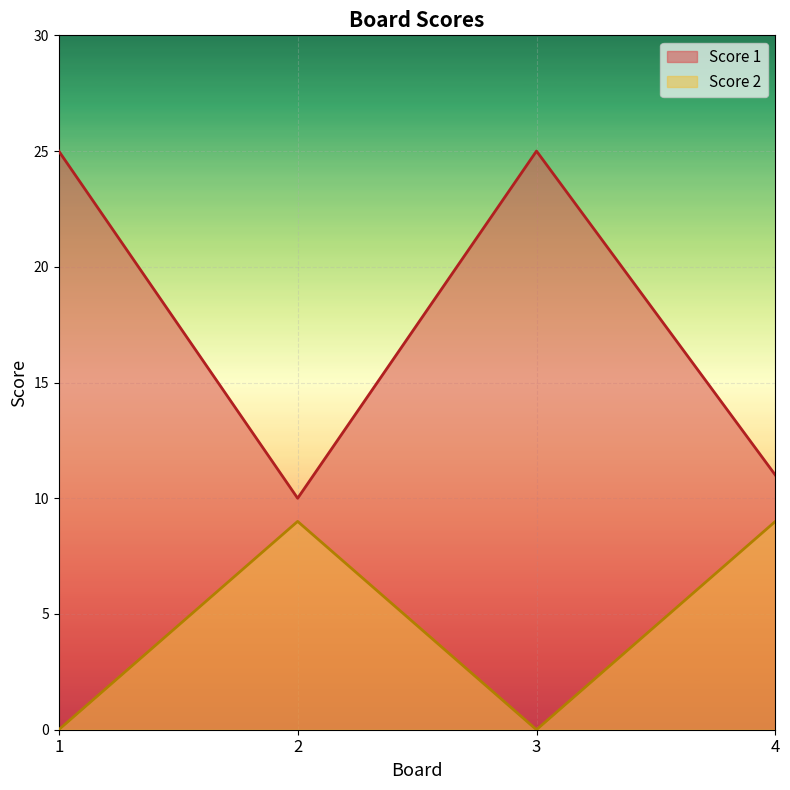

At which category does Score 1 reach its first local peak?

3